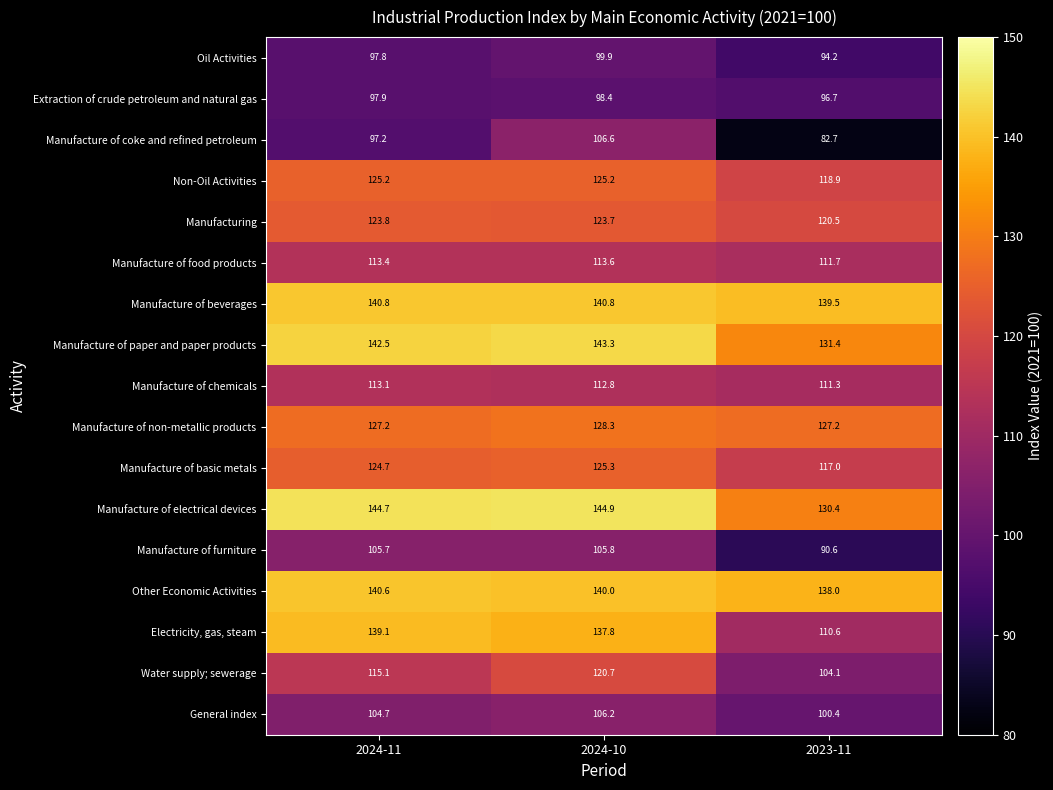

Between 2024-11 and 2024-10, which series saw the biggest shift?

Manufacture of coke and refined petroleum